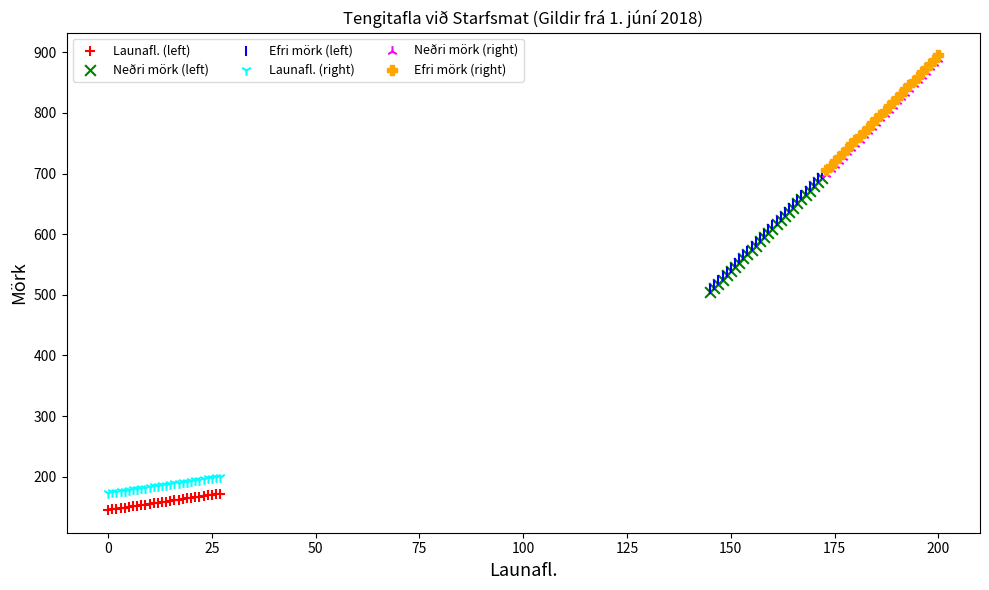

Which series contains the lowest Y value?

Launafl. (left)